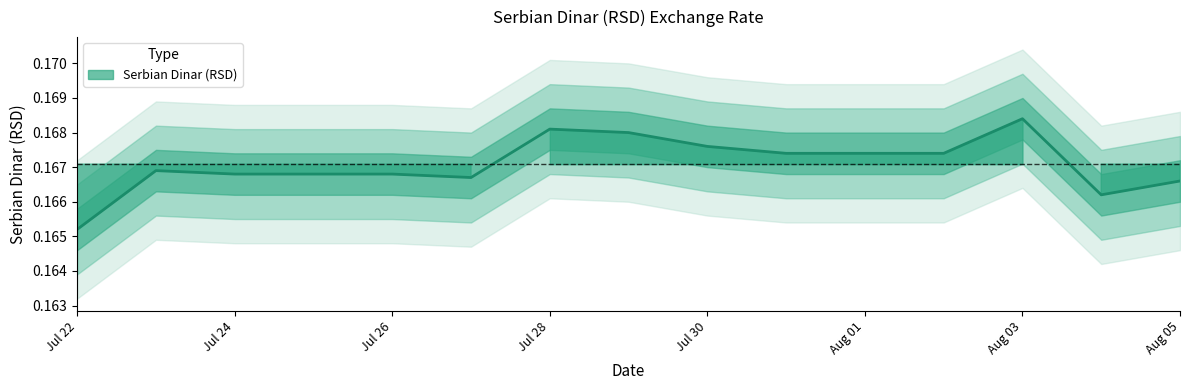

What is the value of the 8th point from the left?

0.2